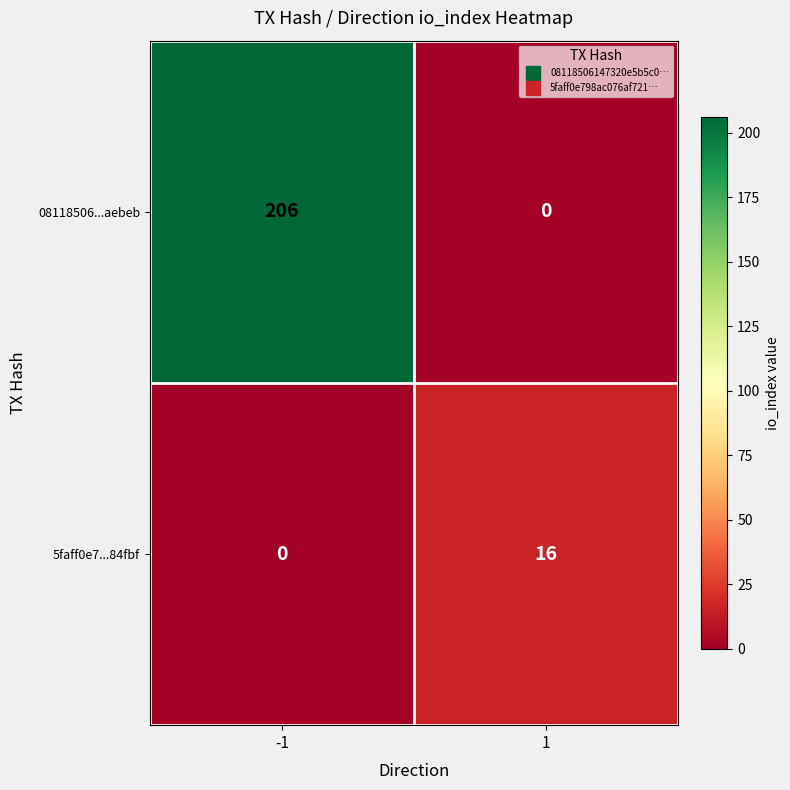

Reading left to right, what are all the values shown in this chart?

08118506...aebeb: -1=206	1=0
5faff0e7...84fbf: -1=0	1=16